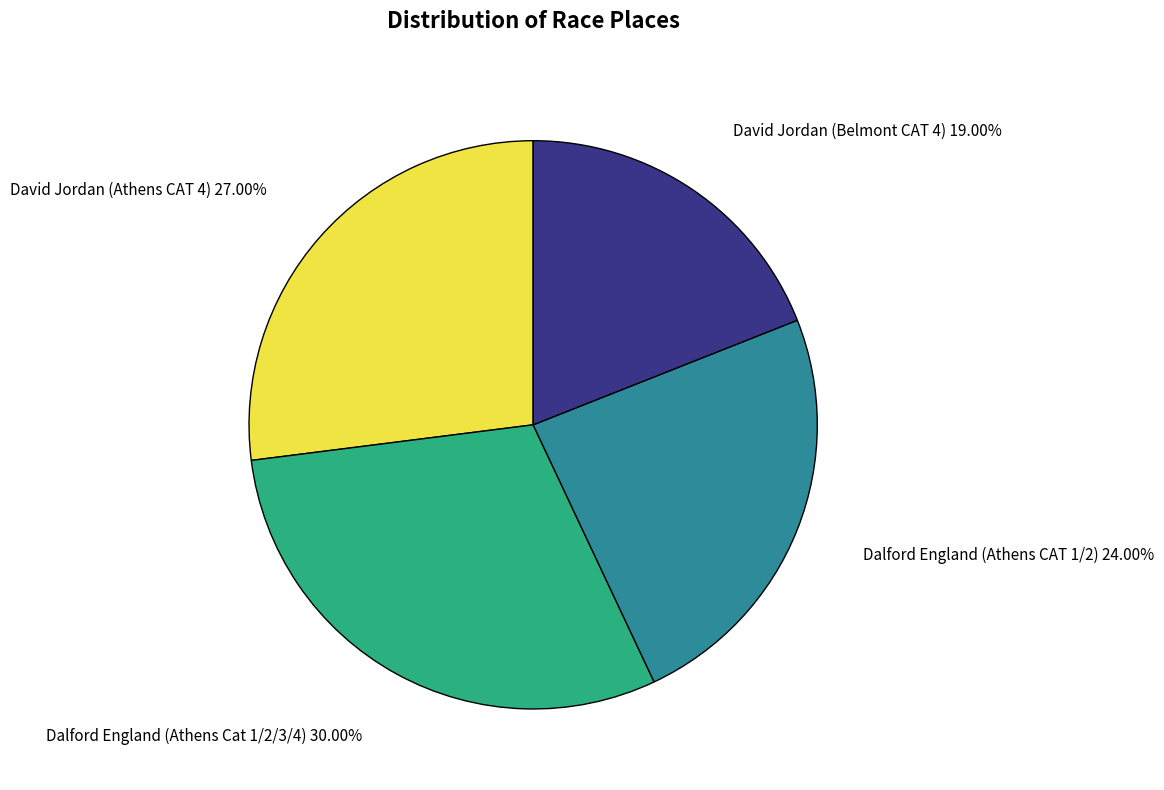

Count the number of slices in the pie.

4